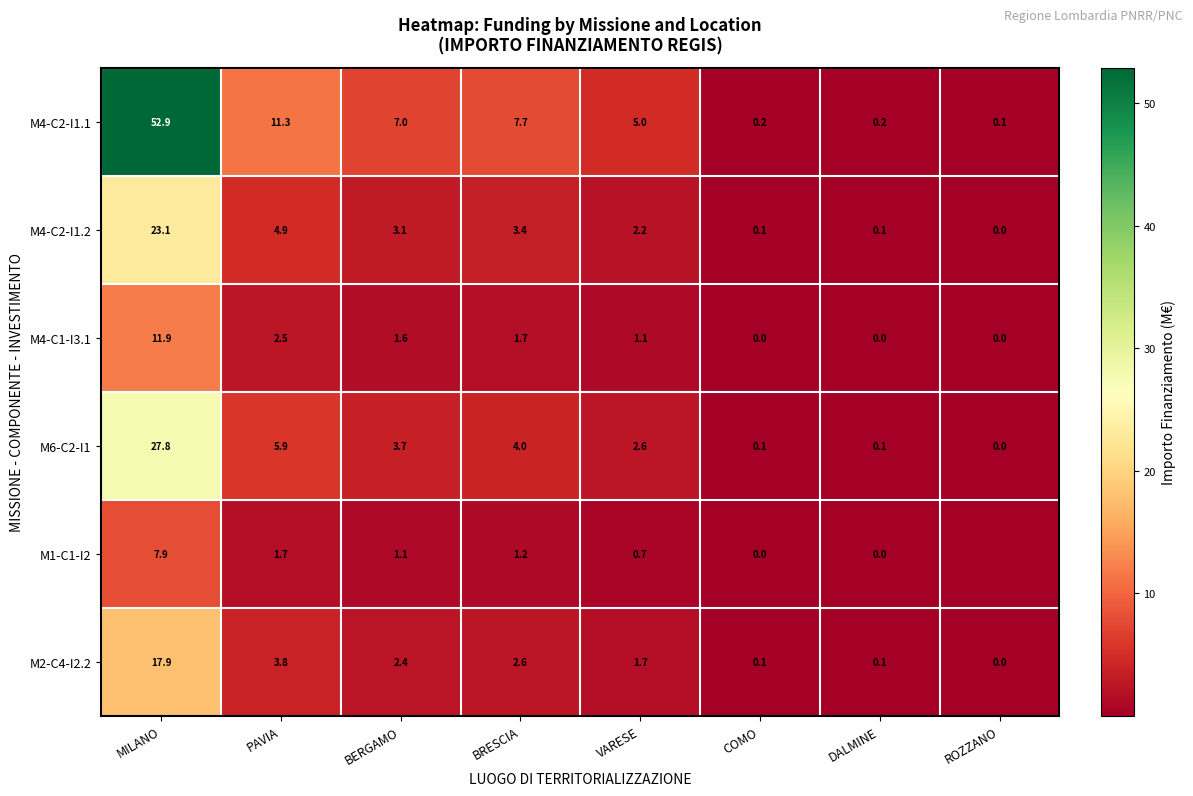

Where is M4-C2-I1.2 nearest to the value 11?

PAVIA